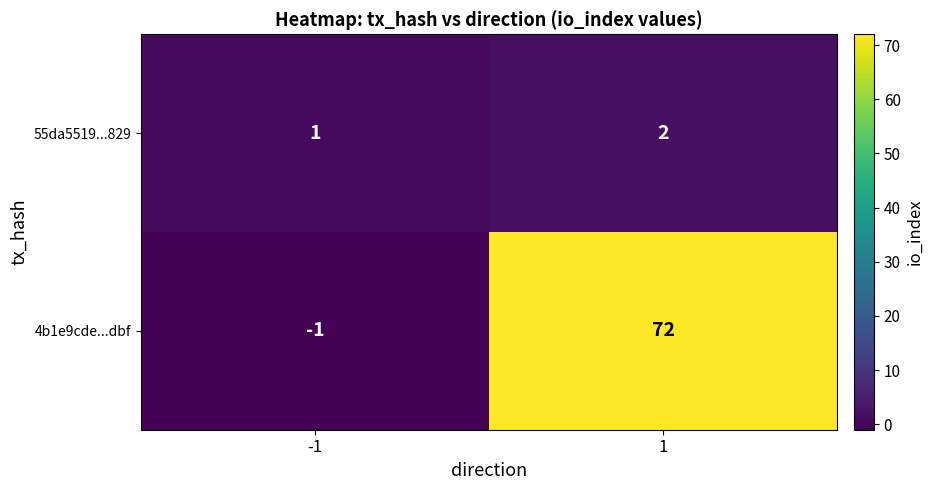

Which series changed the most between -1 and 1?

4b1e9cde...dbf